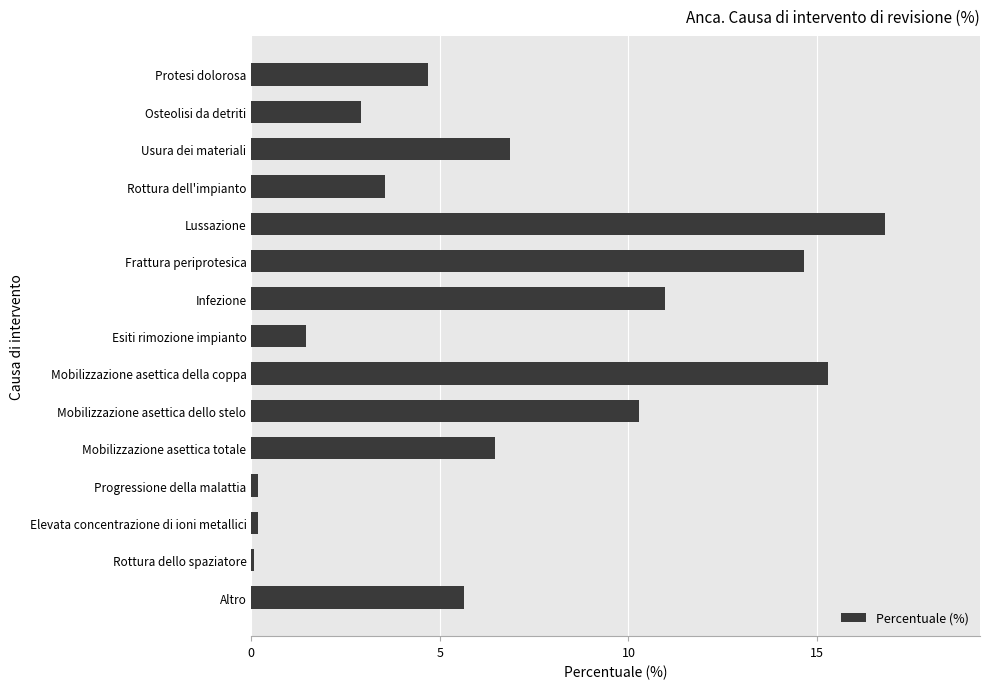

What is the label of the 6th bar from the top?

Frattura periprotesica